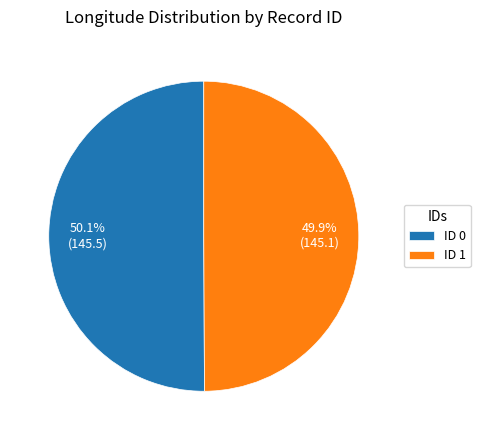

Is there any slice that represents more than half of the pie?

Yes